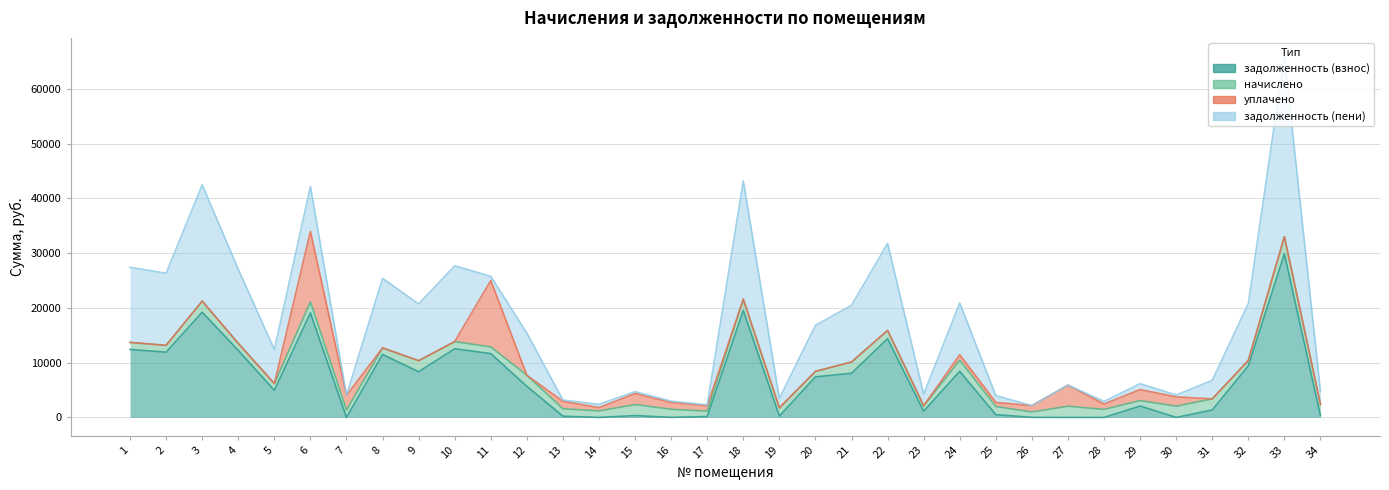

How many positive values does the задолженность (пени) series have?

31